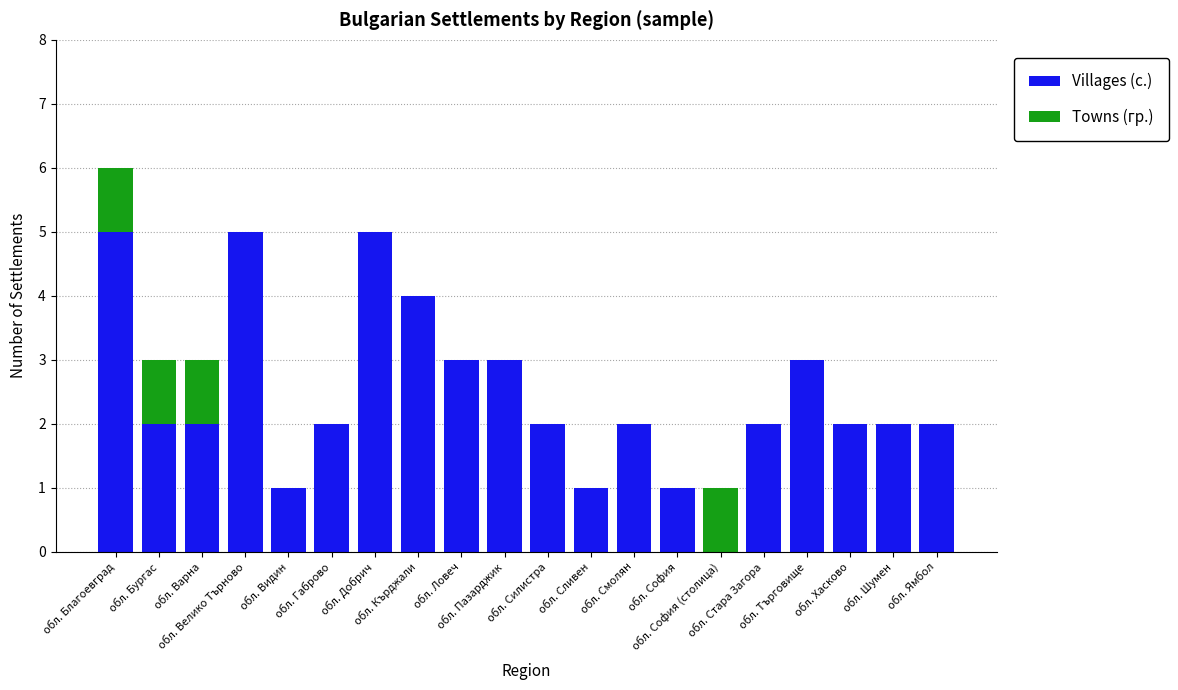

What is the maximum value for Villages (с.)?

5